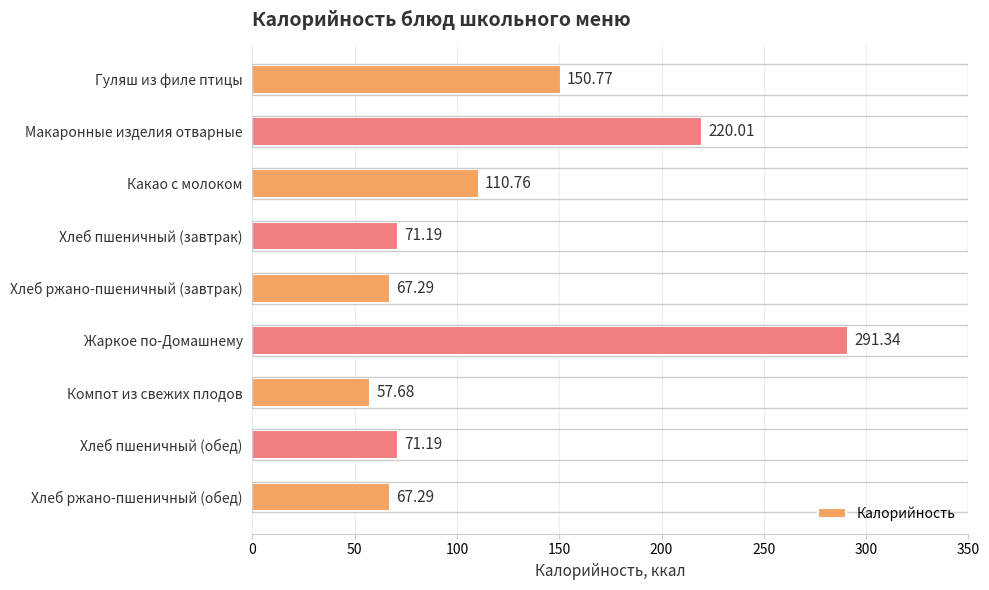

What is the ratio of the value at Хлеб пшеничный (завтрак) to the value at Гуляш из филе птицы?

0.5